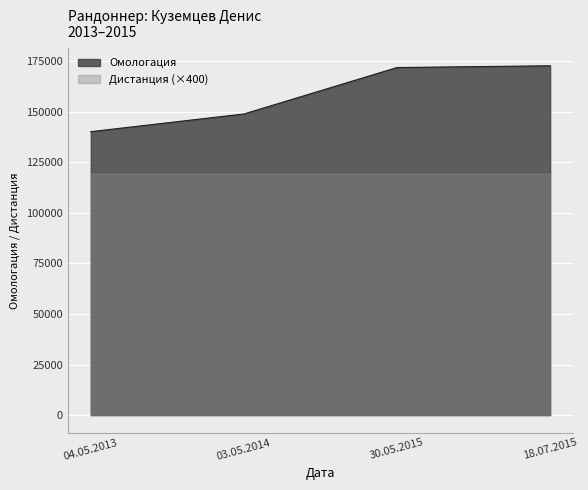

What is the maximum value shown in the chart?

172756